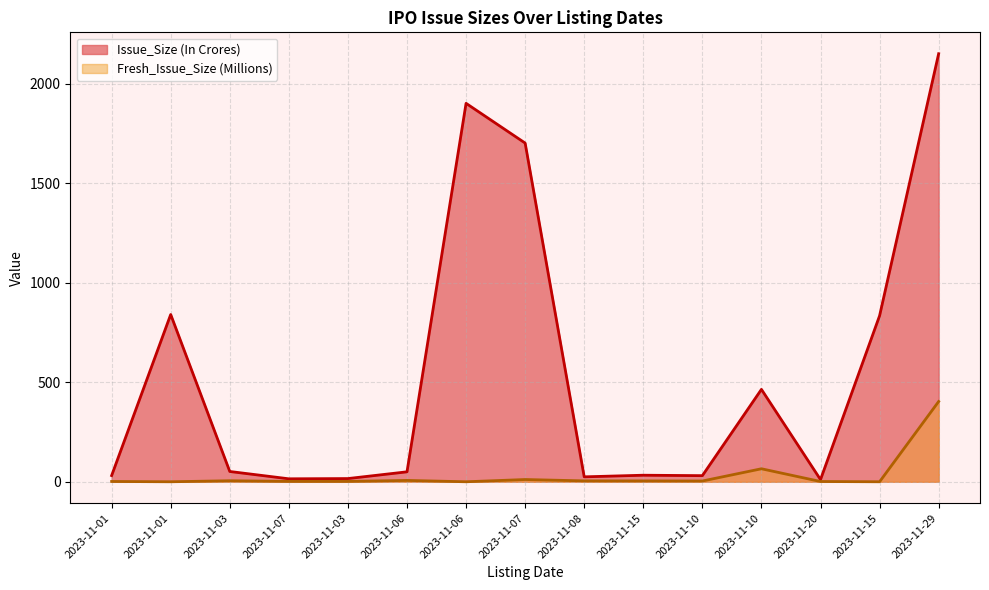

What are all the series names shown in the legend?

Issue_Size (In Crores), Fresh_Issue_Size (Millions)